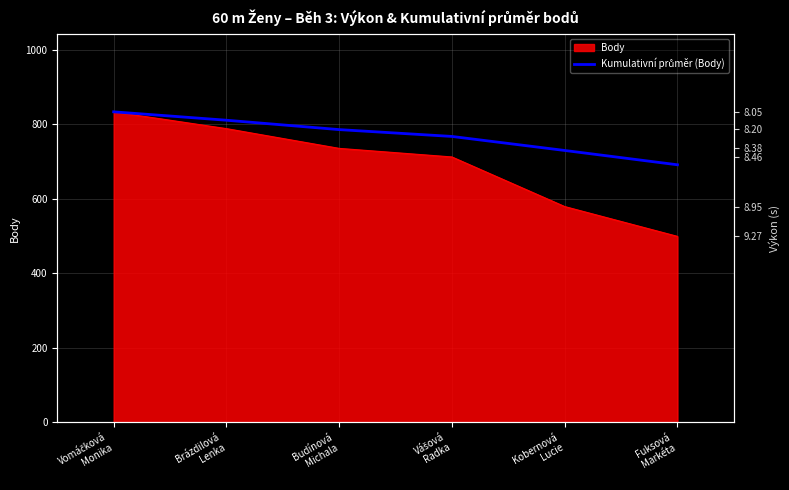

List the labels in order of value, largest first.

Vomáčková
Monika, Brázdilová
Lenka, Budínová
Michala, Vášová
Radka, Kobernová
Lucie, Fuksová
Markéta